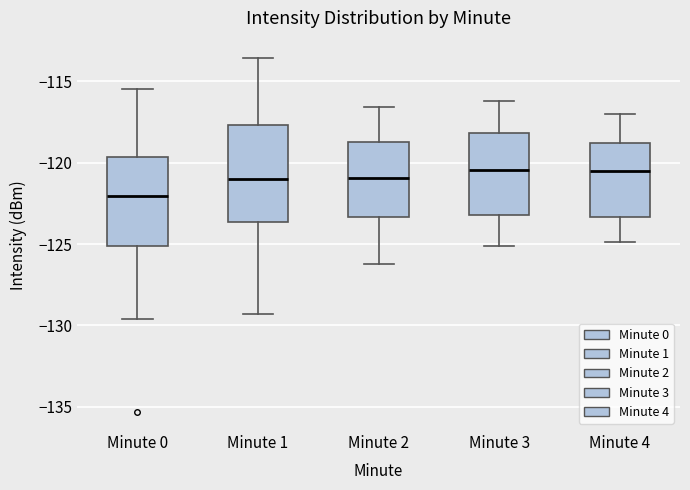

Comparing the boxes themselves (not the whiskers), which one is the tallest?

Minute 1